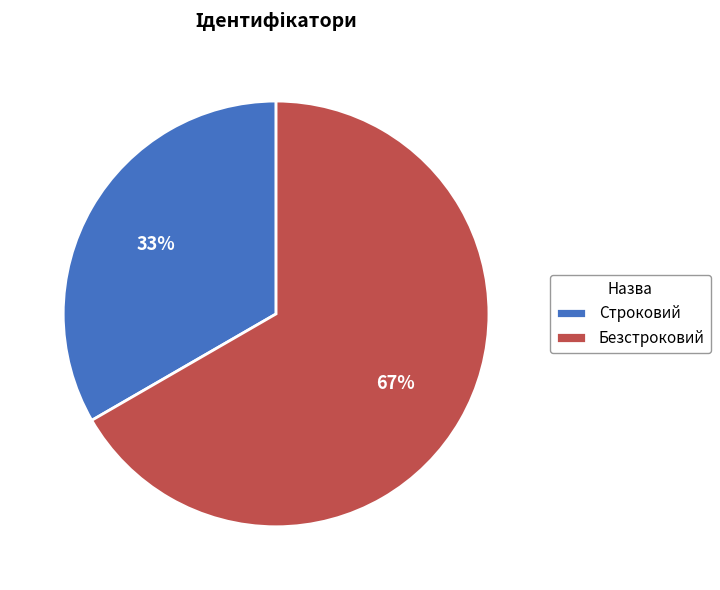

Which category accounts for the majority?

Безстроковий